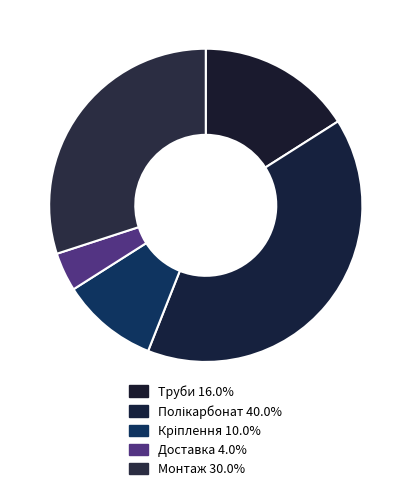

The Полікарбонат slice represents 27% of the pie. True or false?

False